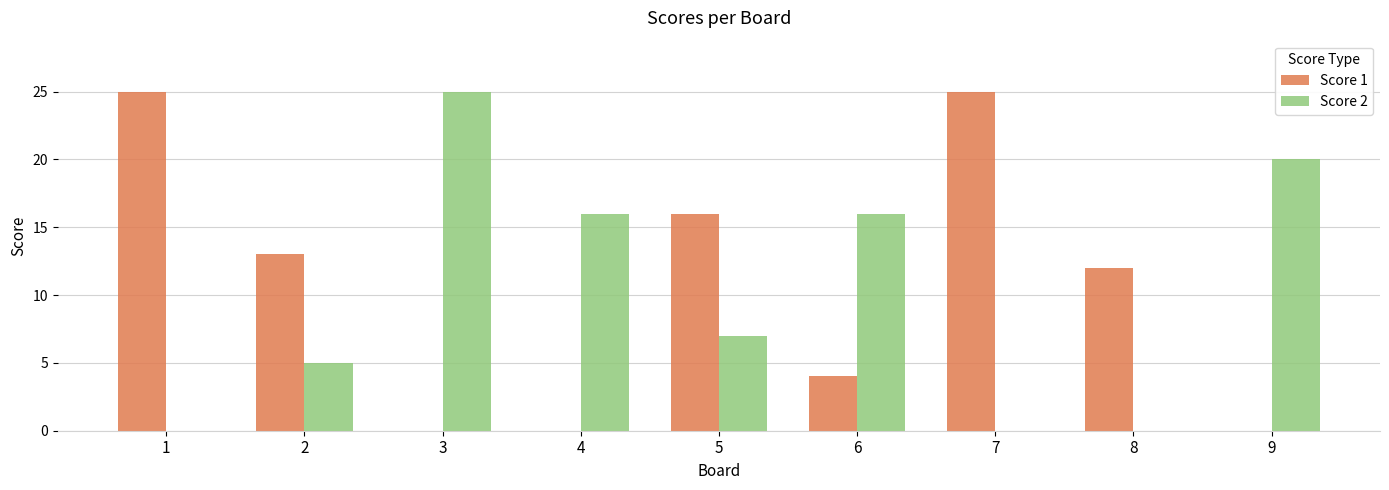

Are the bars horizontal?

No